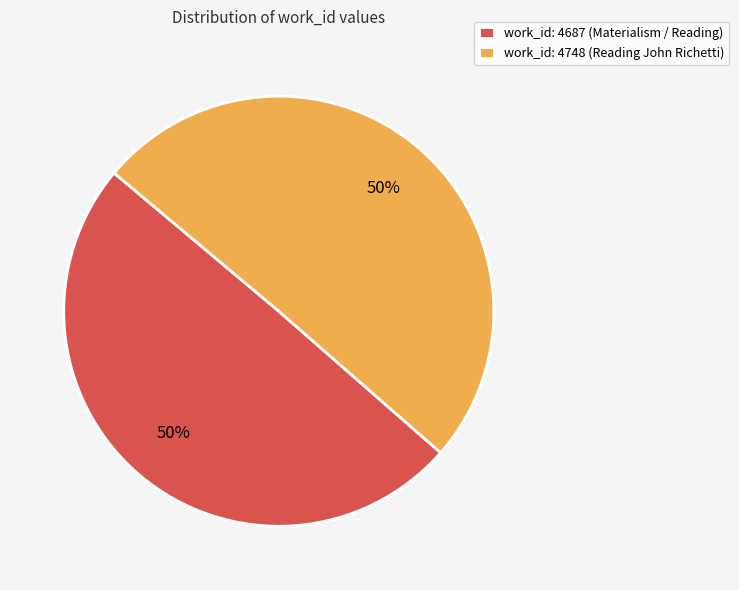

Is the sum of work_id: 4687 (Materialism / Reading) and work_id: 4748 (Reading John Richetti) greater than half?

Yes